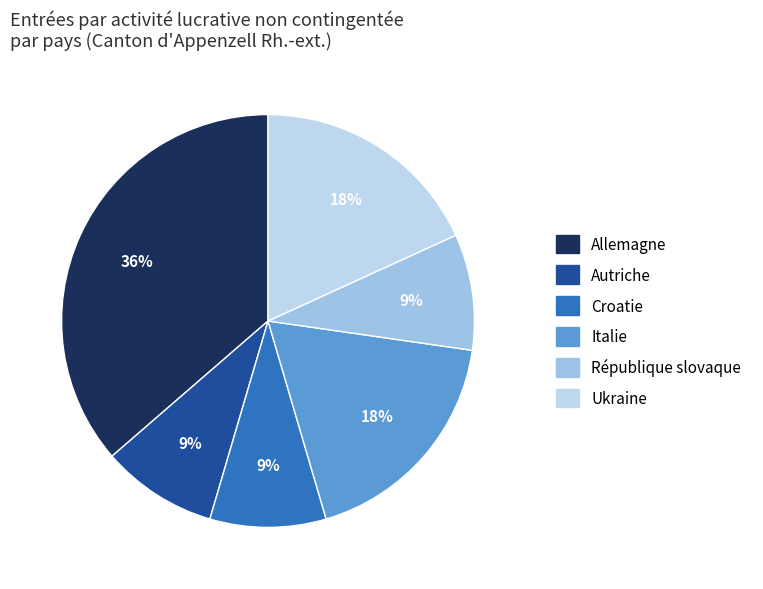

To the nearest percent, what is the combined percentage of Croatie and Ukraine?

27%